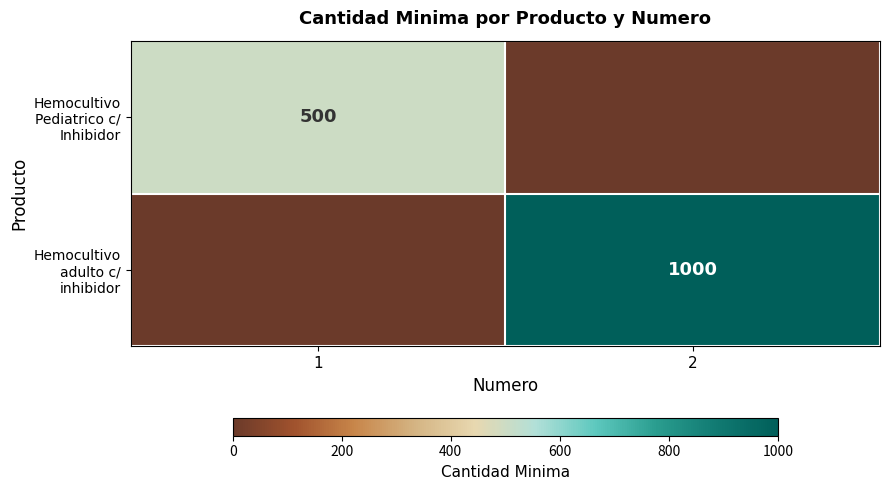

At how many categories does at least one series exceed 535?

1